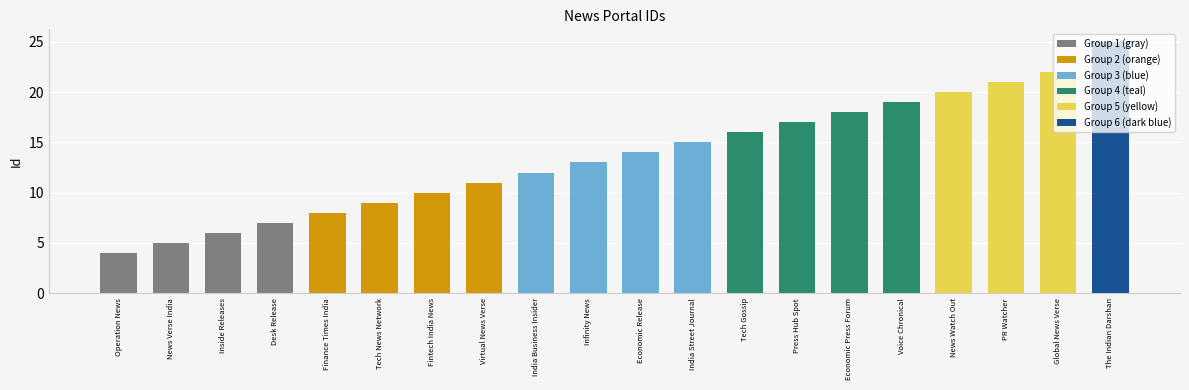

Are the bars grouped side by side (vs. stacked)?

No